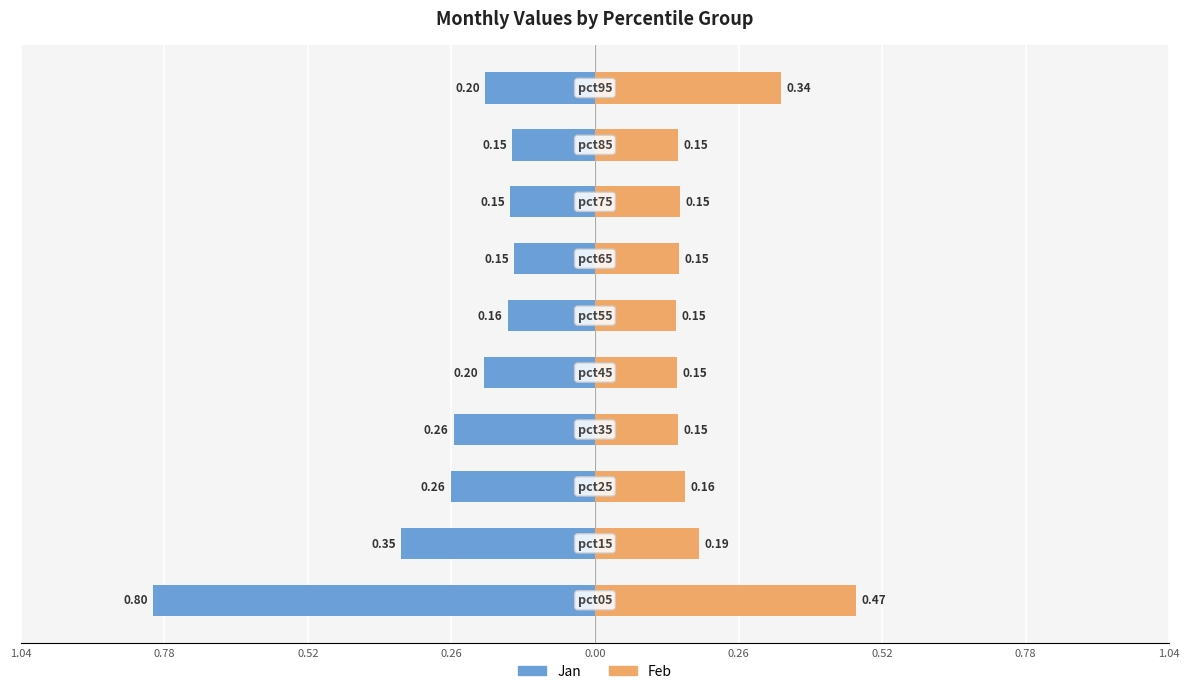

How many groups of bars are there?

10